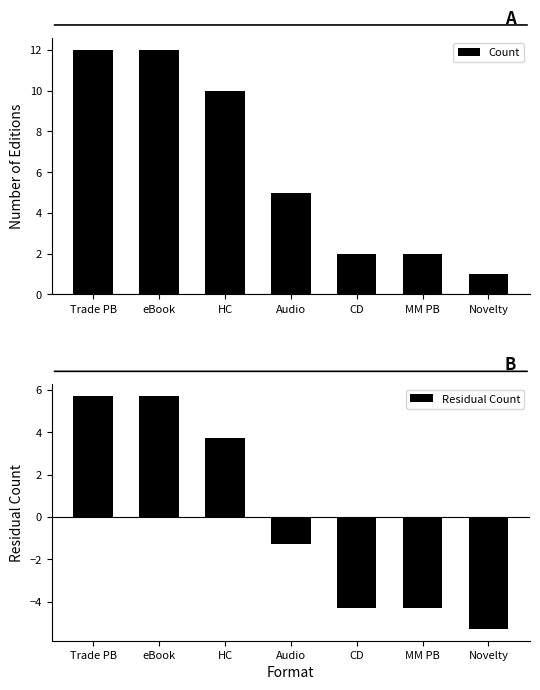

Which category has the lowest value in the Count series?

Novelty